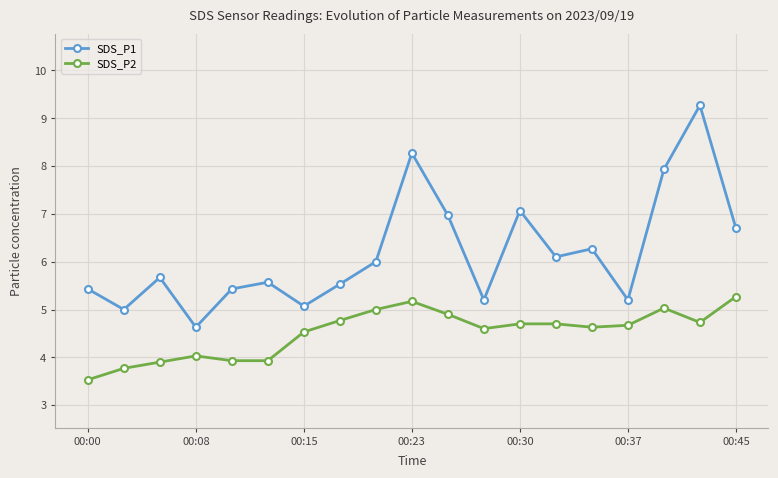

Rank the series by their maximum value, from highest to lowest.

SDS_P1, SDS_P2